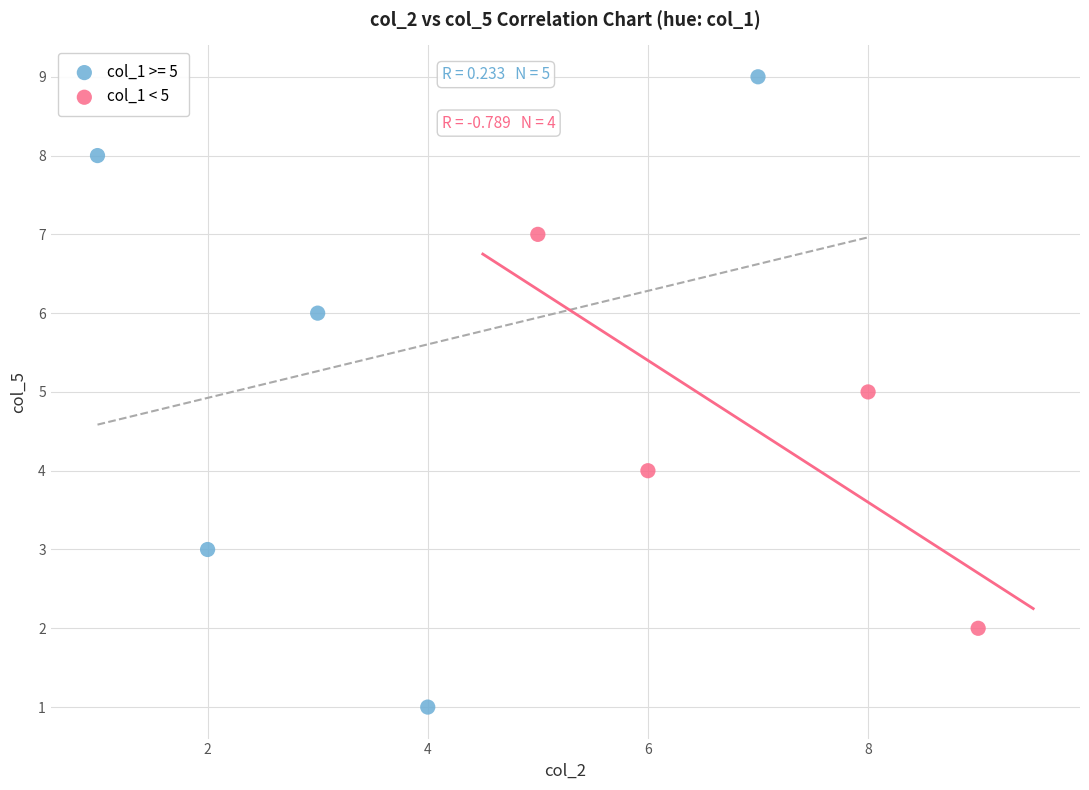

Which series has the largest Y range (max minus min)?

col_1 >= 5